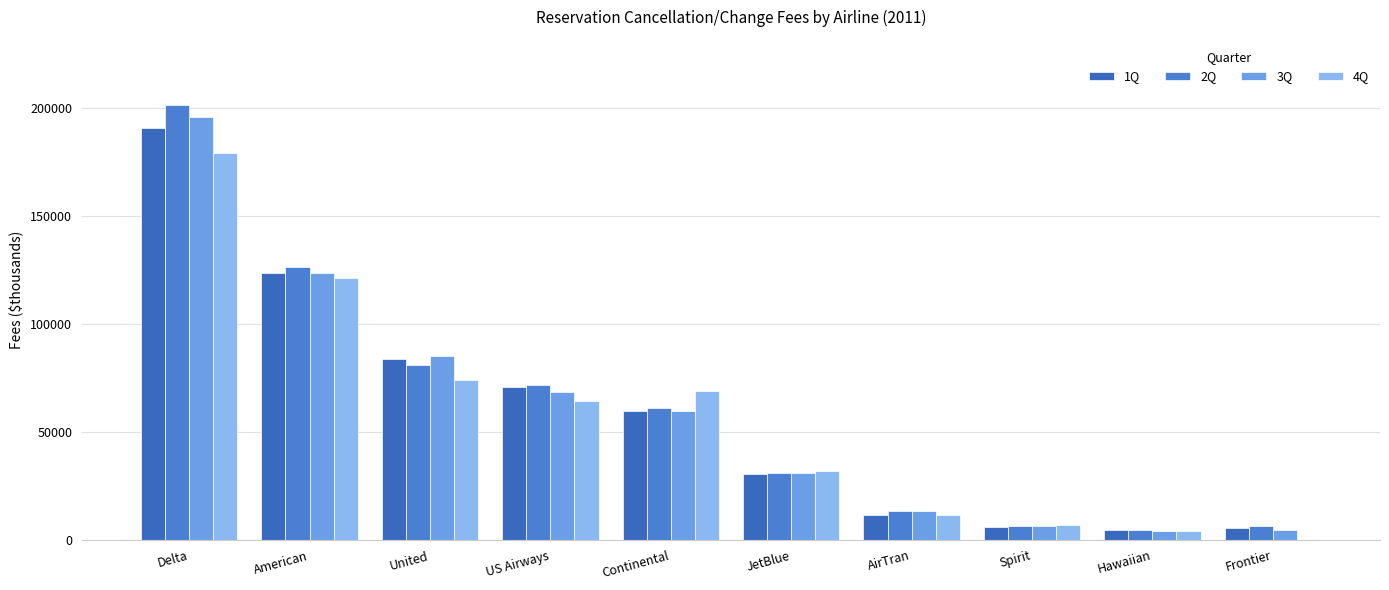

How many groups of bars are there?

10